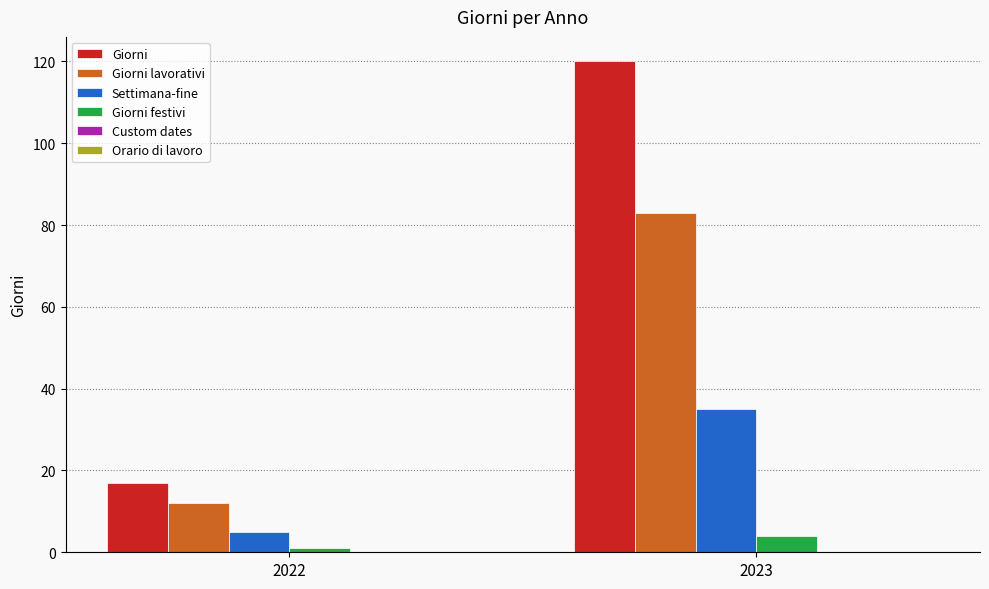

What value does the Giorni series have at 2023, to the nearest 5?

120